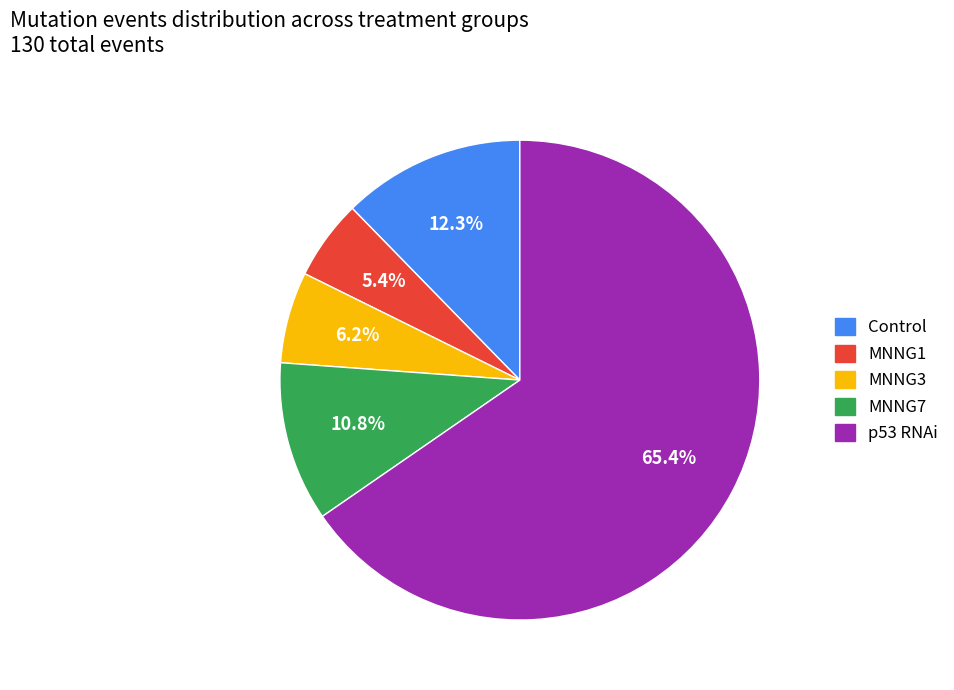

What is the ratio of the value at p53 RNAi to the value at Control?

5.3